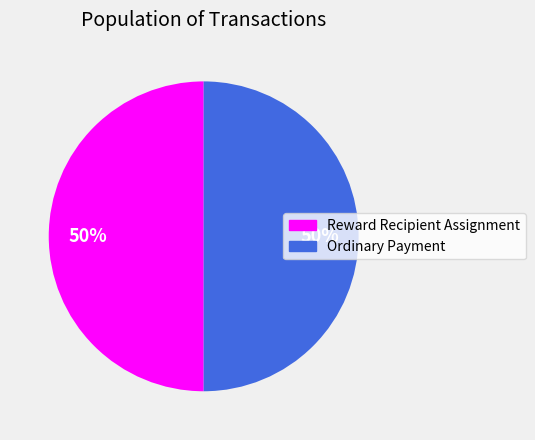

What is the ratio of the value at Reward Recipient Assignment to the value at Ordinary Payment?

1.0